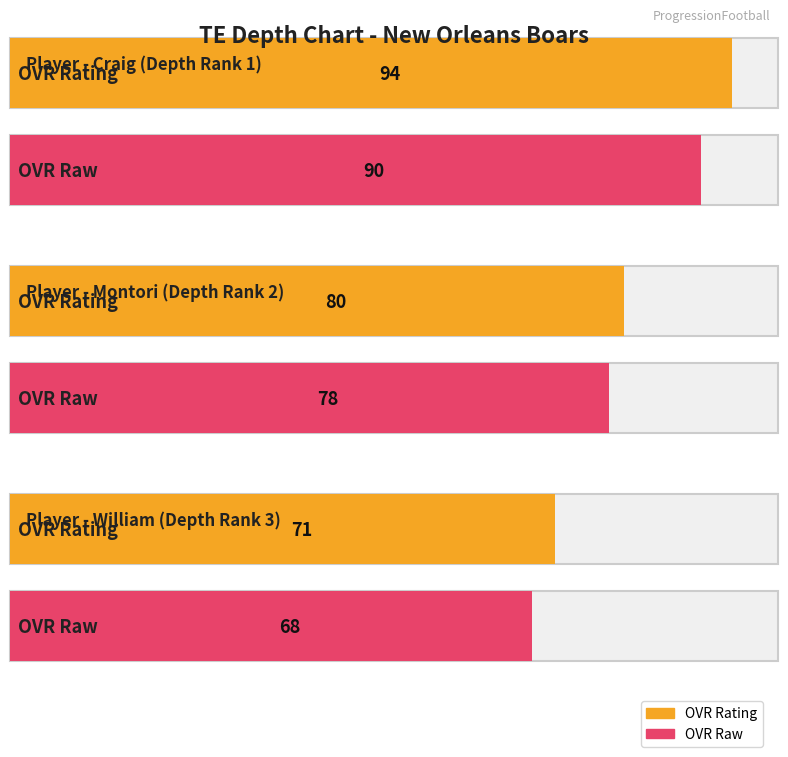

Is the value of ovr_raw at Montori greater than the value of ovr at Craig?

No